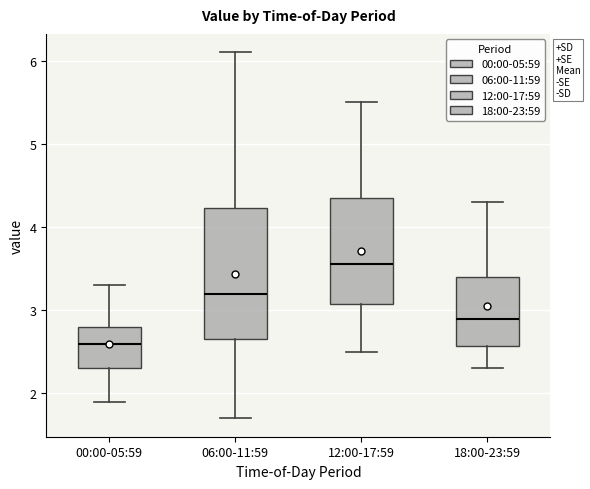

Which box has the lowest median line?

00:00-05:59